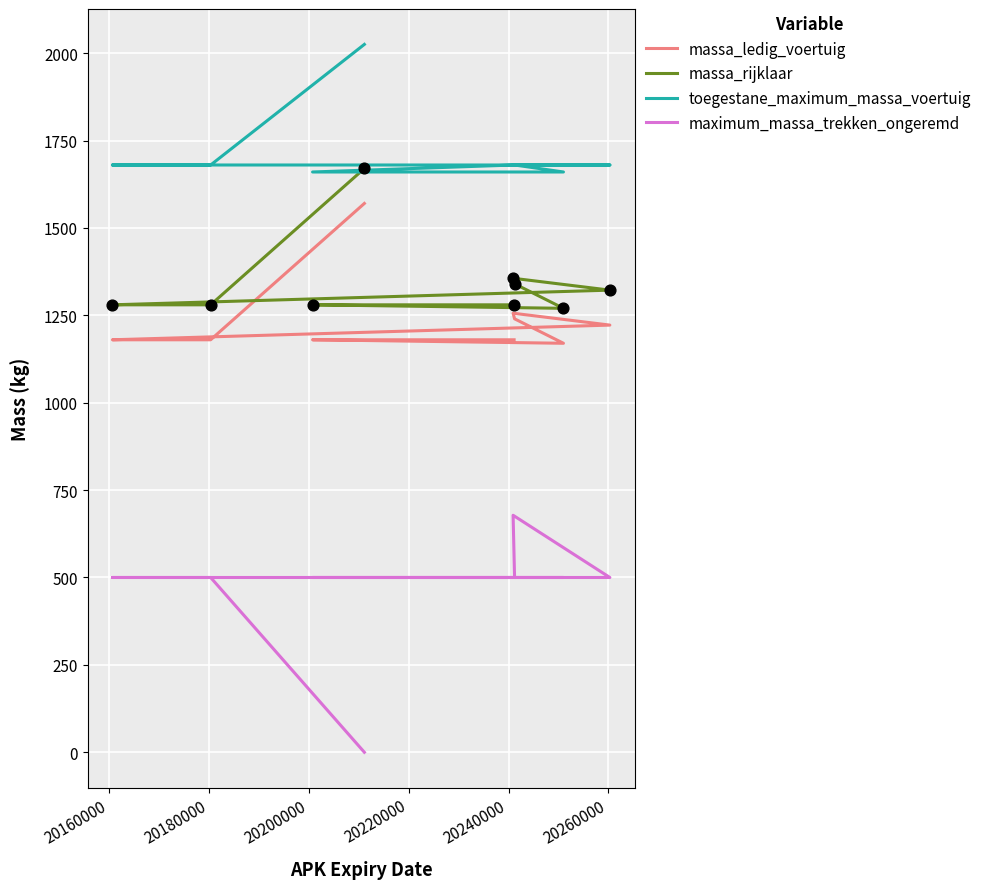

Which series has the largest total across all categories?

toegestane_maximum_massa_voertuig